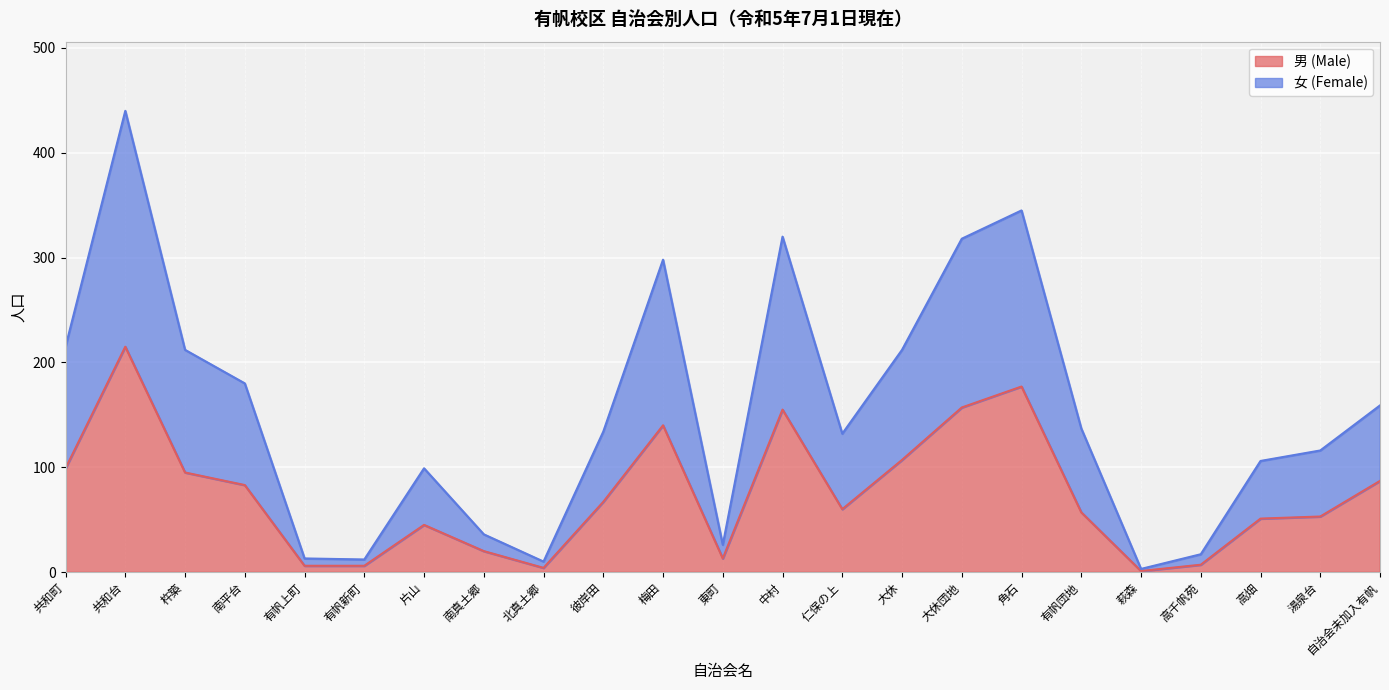

What is the difference between the second highest and minimum values in the 男 (Male) series?

176